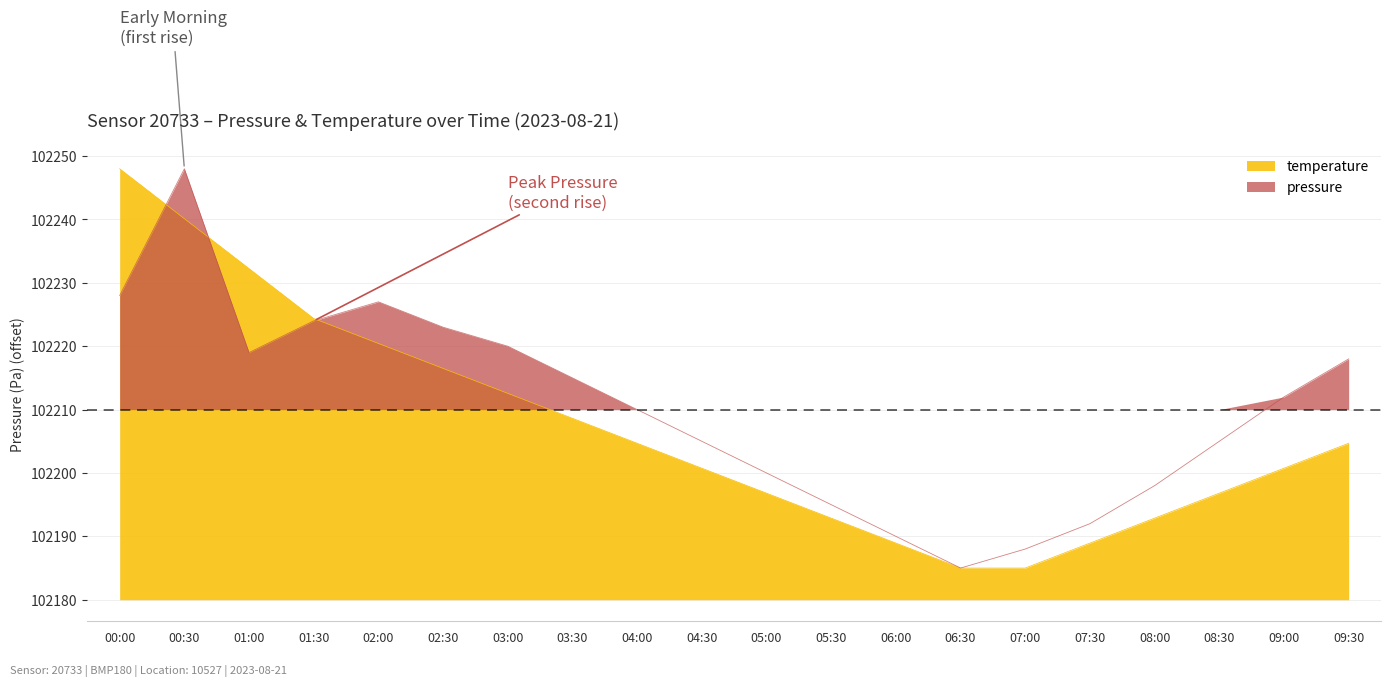

True or false: temperature and pressure intersect in this chart.

True